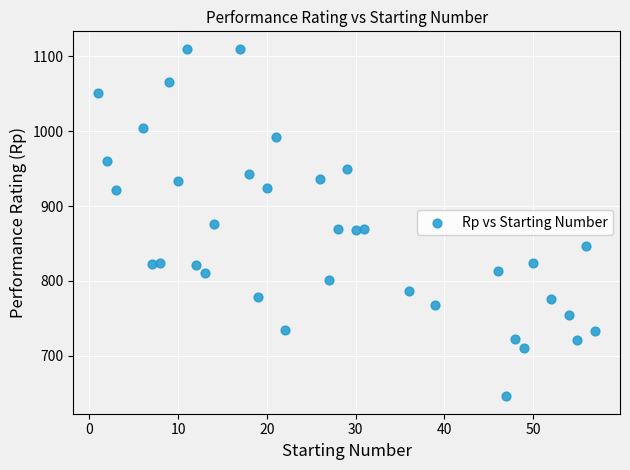

What is the range of X values (max minus min)?

56